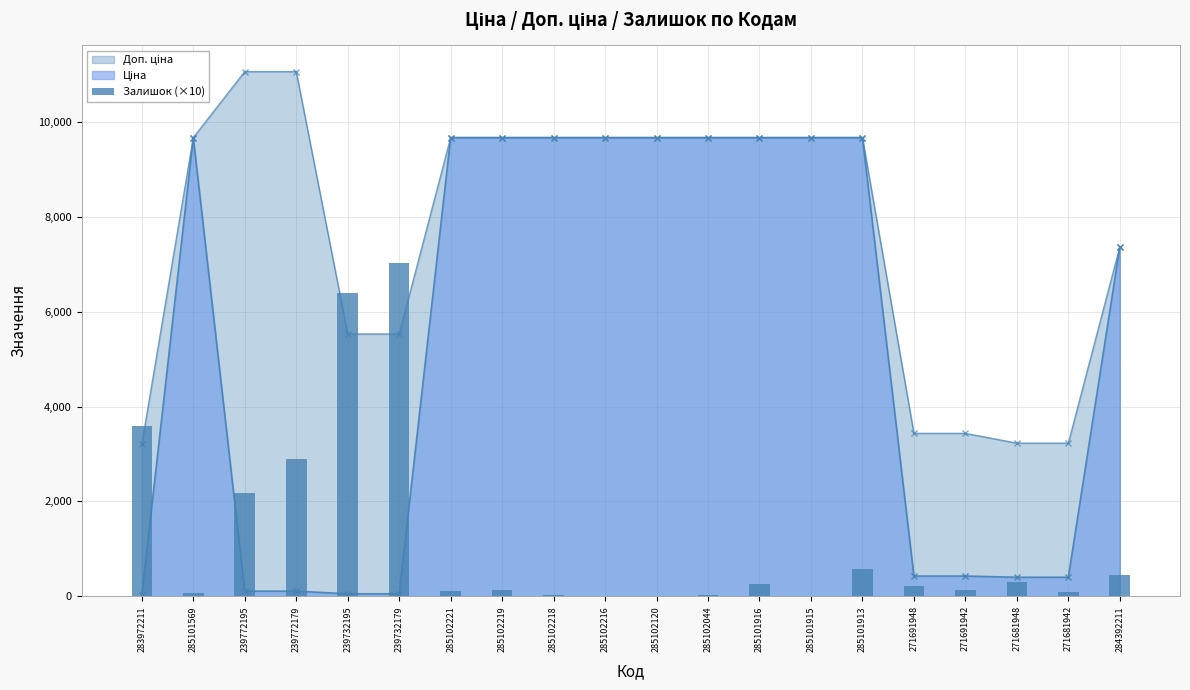

Does the chart contain stacked bars?

No